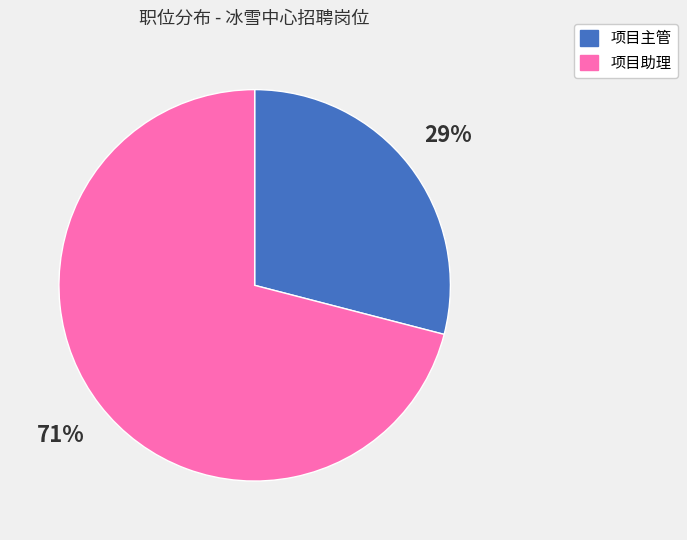

Approximately how many times larger is the value at 项目助理 compared to 项目主管?

2.4